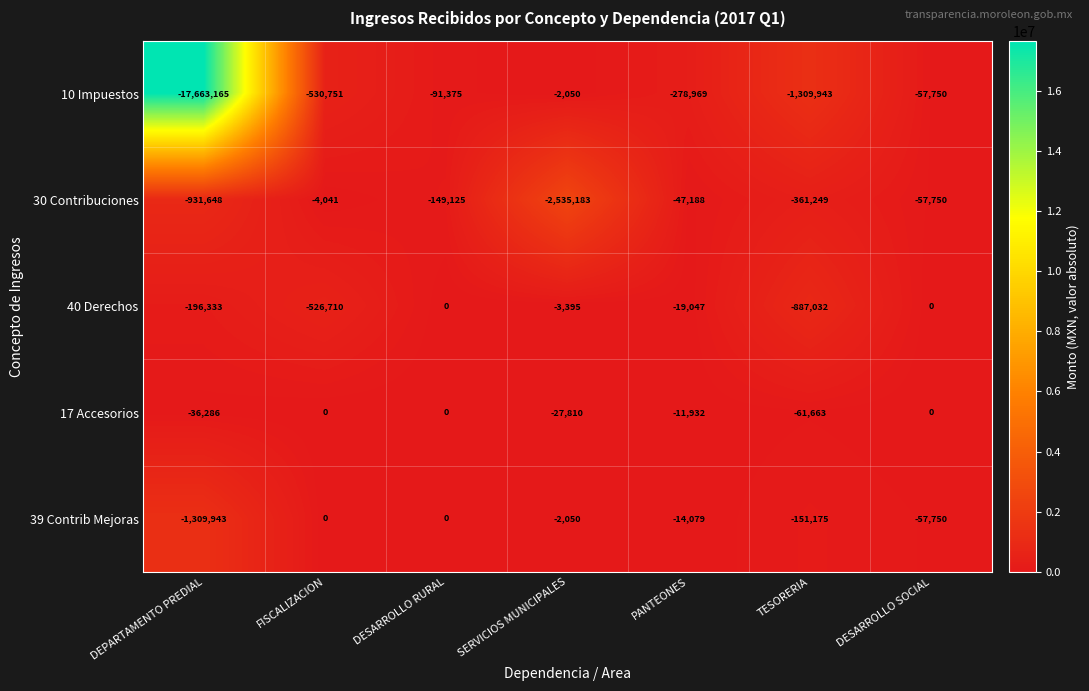

What is the difference between the second highest and minimum values in the 30 Contribuciones series?

2487995